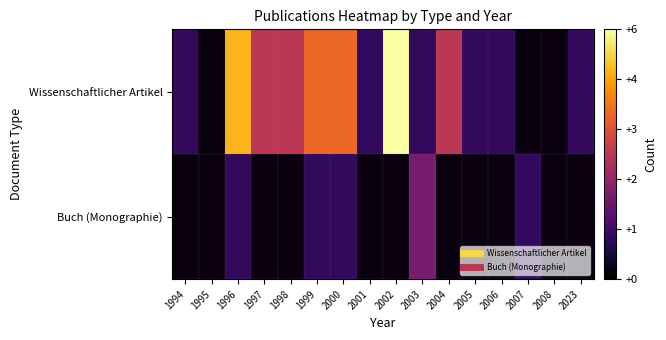

Which category has the lowest value across all series?

1994